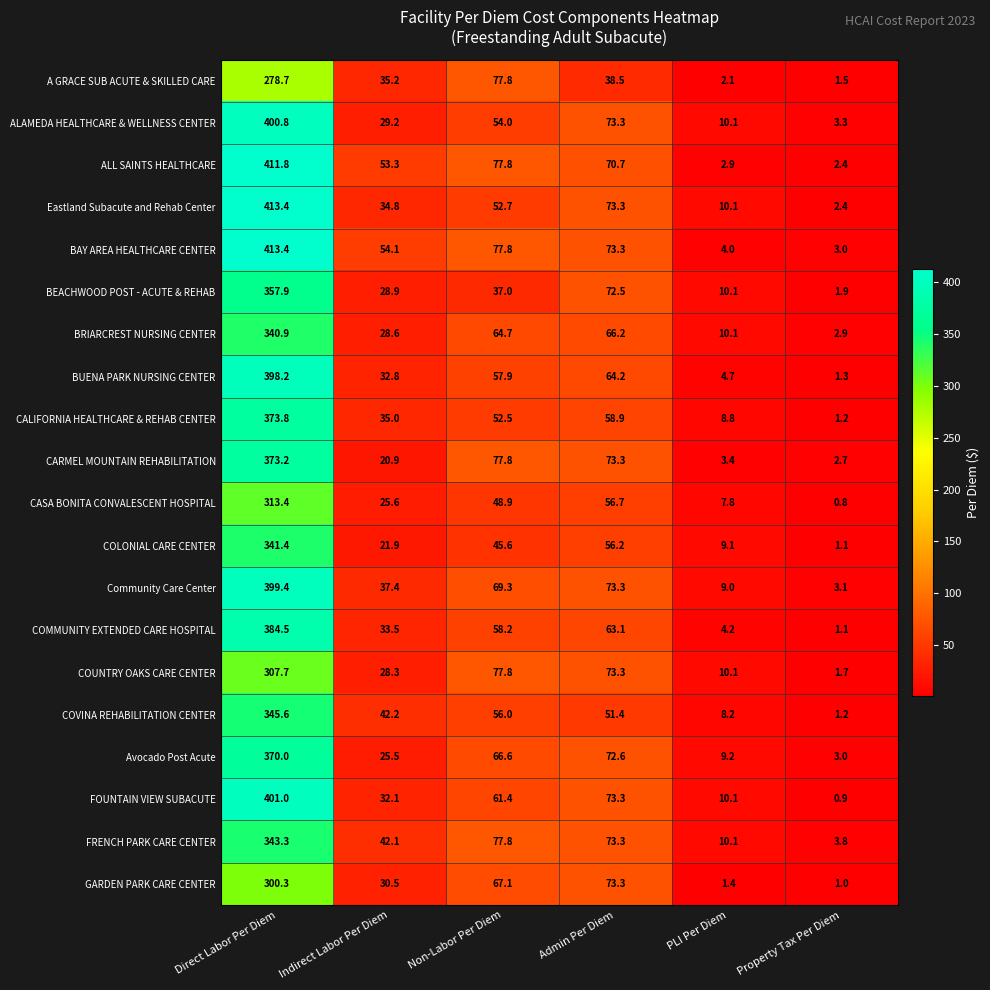

Which series has the largest total across all categories?

BAY AREA HEALTHCARE CENTER